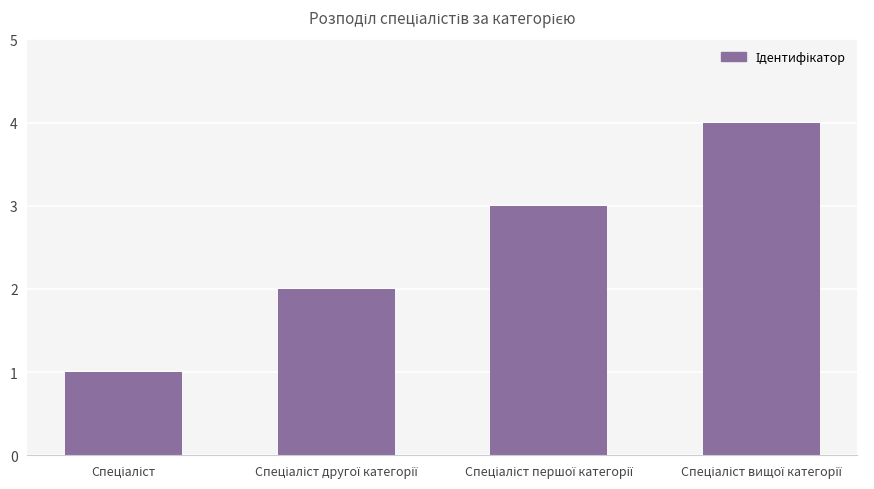

What is the sum of all values?

10